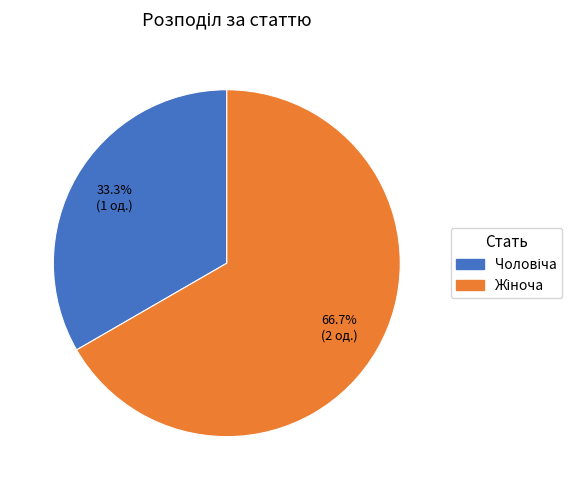

To the nearest percent, what is the average slice percentage?

50%